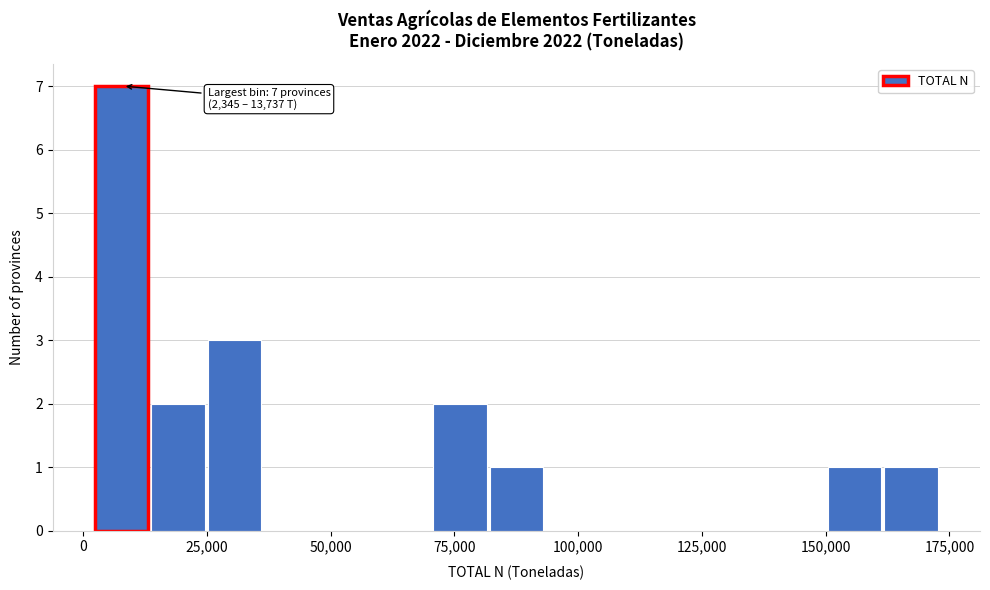

Read against the x-axis, roughly where is the centre of the tallest bar?

10000